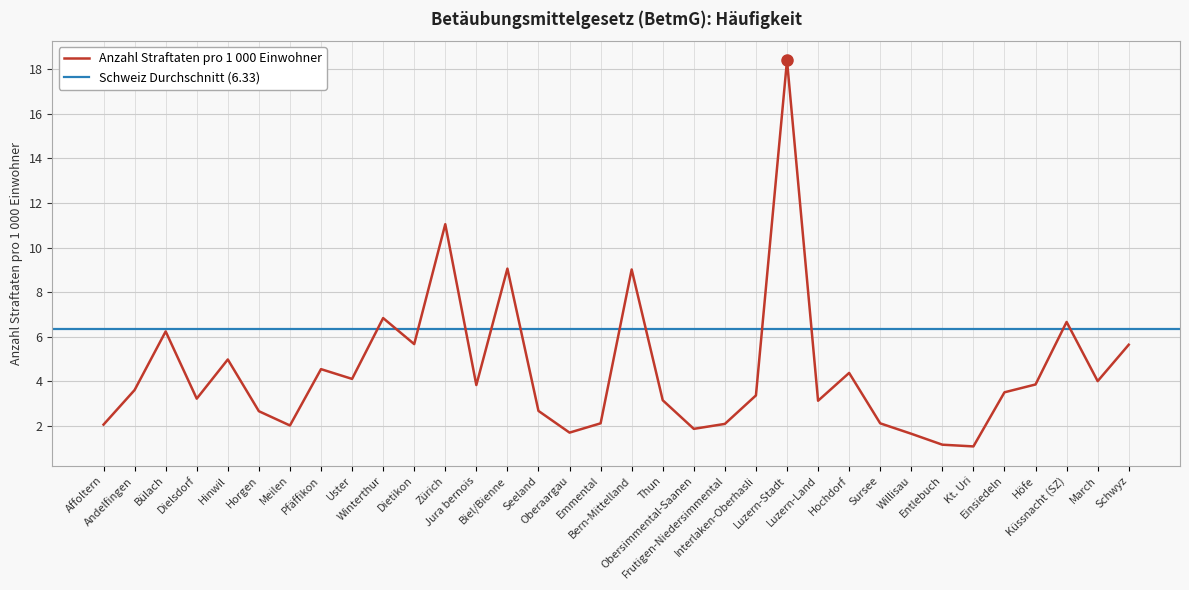

At which category does the chart reach its peak across all series?

Luzern-Stadt